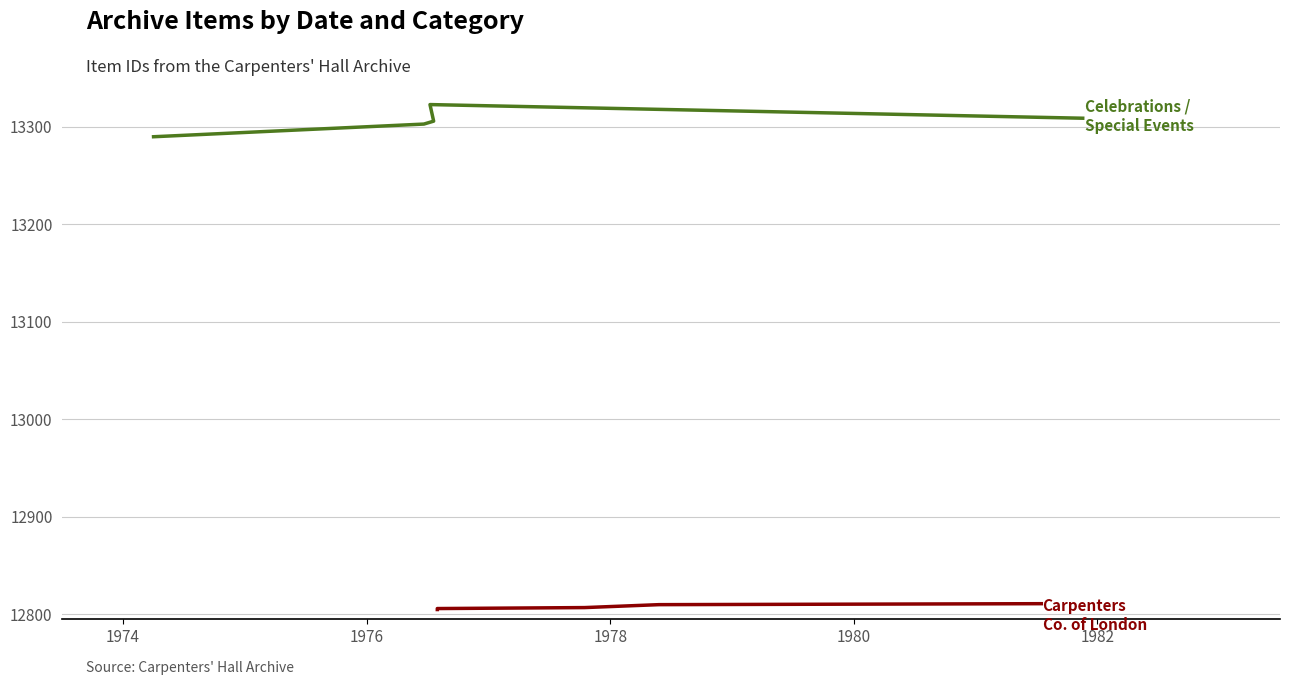

True or false: Carpenters Co. of London has a value of 12807 at 1978.

True